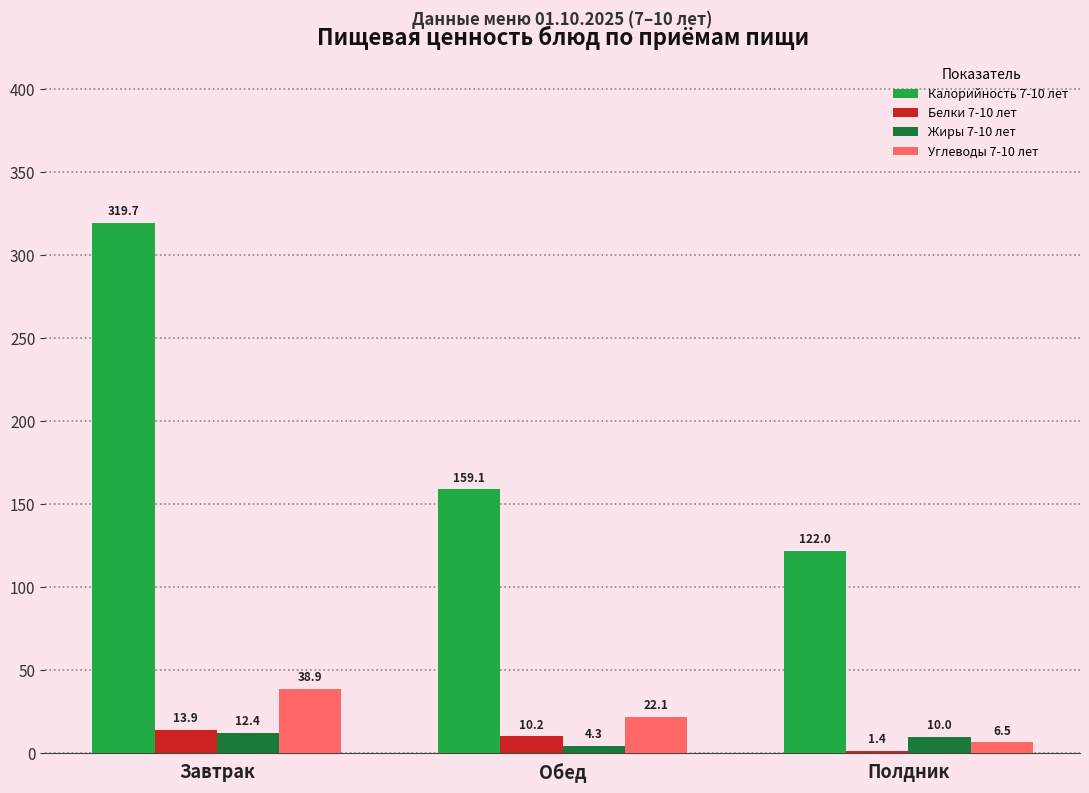

Which series has the largest range (max minus min)?

Калорийность 7-10 лет